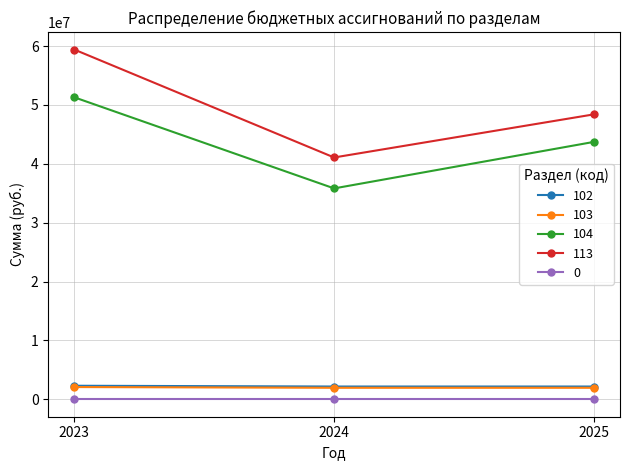

Rank the categories by 113 value from highest to lowest.

2023, 2025, 2024